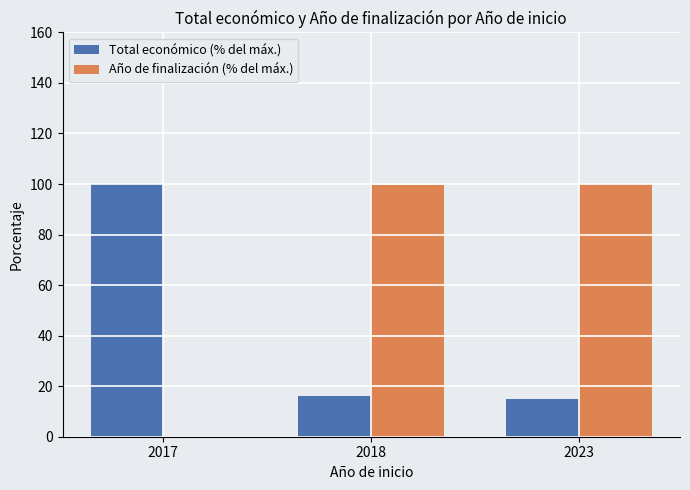

What is the greatest value displayed?

100.0